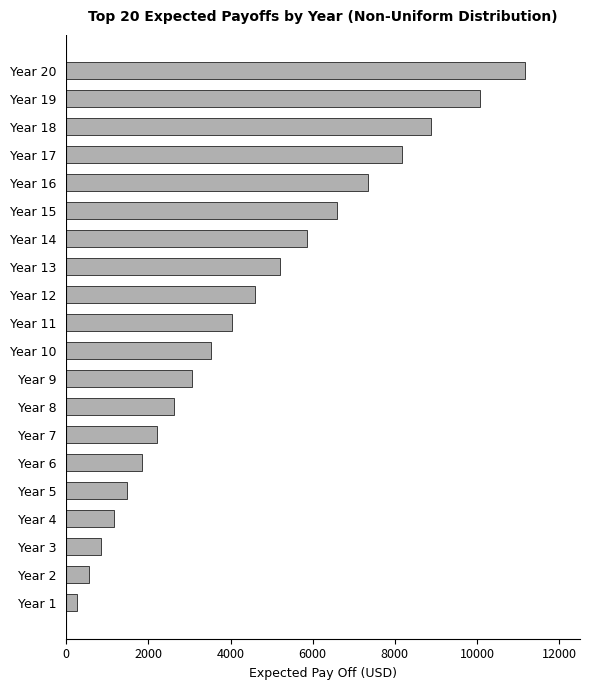

What is the sum of the values at Year 9 and Year 3?

3902.8